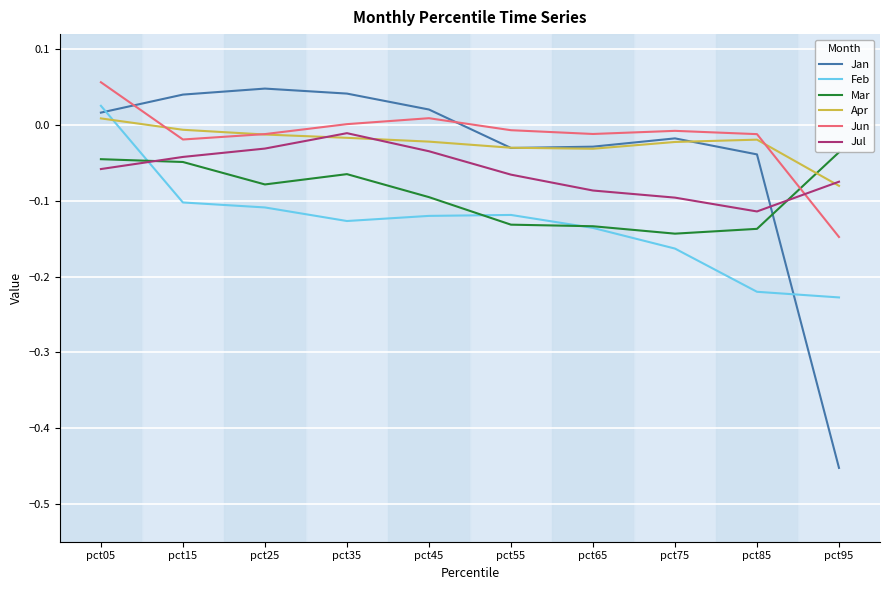

Is the value of Feb at pct95 greater than the value of Jul at pct95?

No